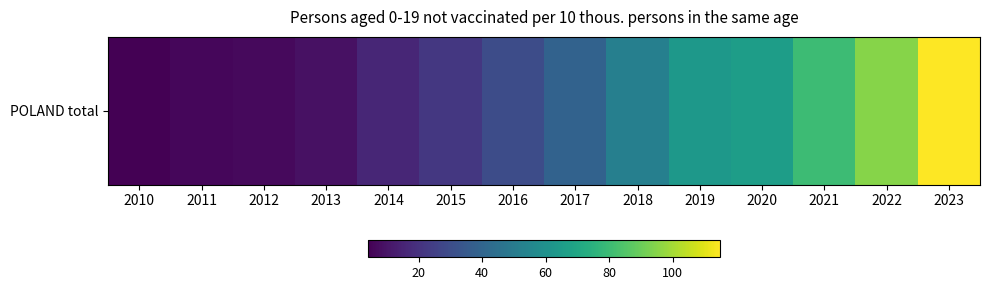

Is it true that the value at 2011 is 6?

True